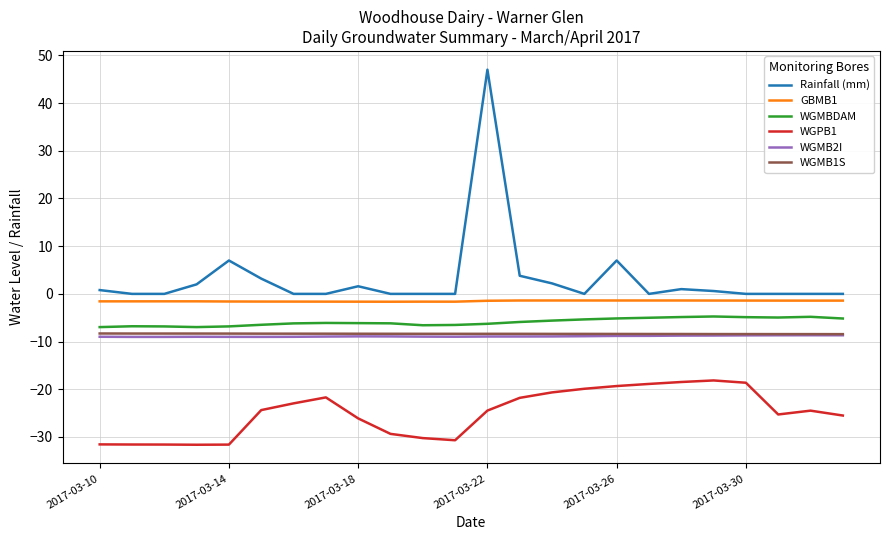

What is the maximum value for WGMBDAM?

-4.7